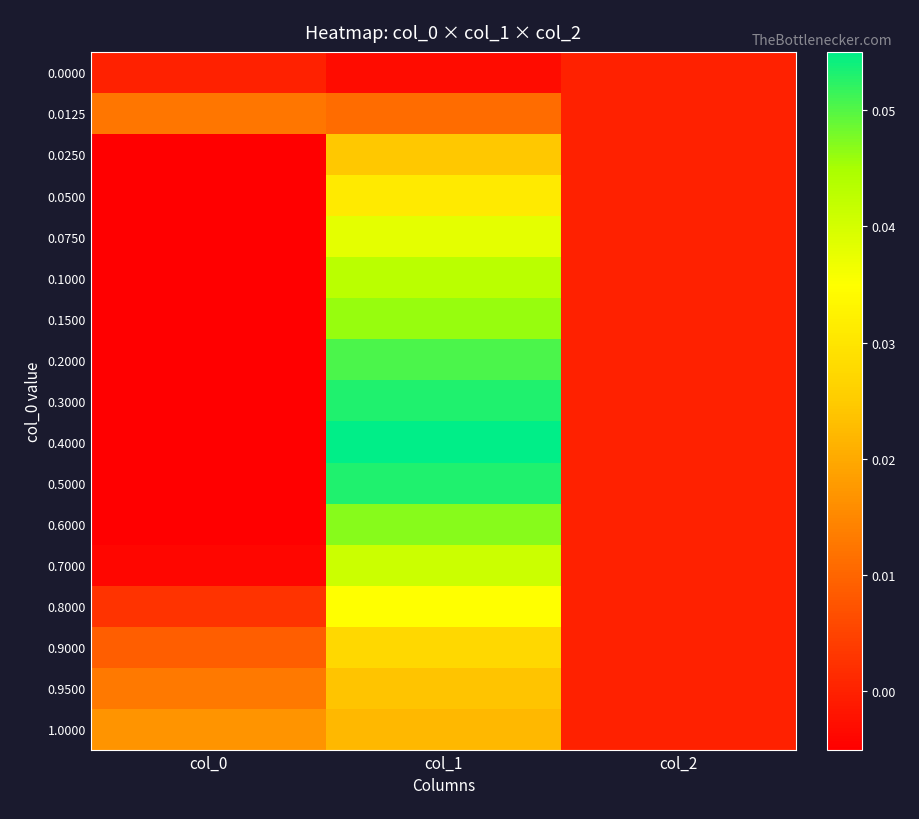

What is the maximum value shown in the chart?

0.1